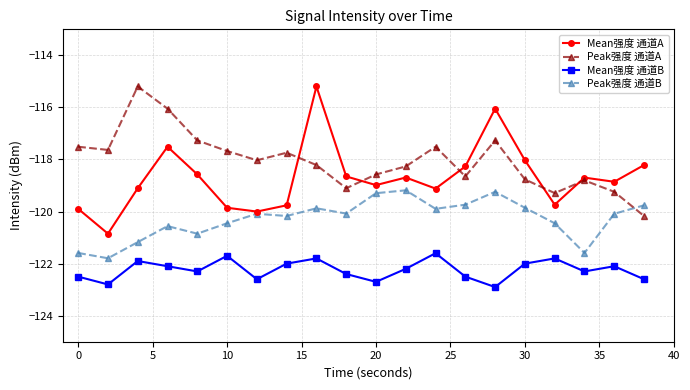

What is the value of the Mean强度 通道B point at the 12th from the left?

-122.2